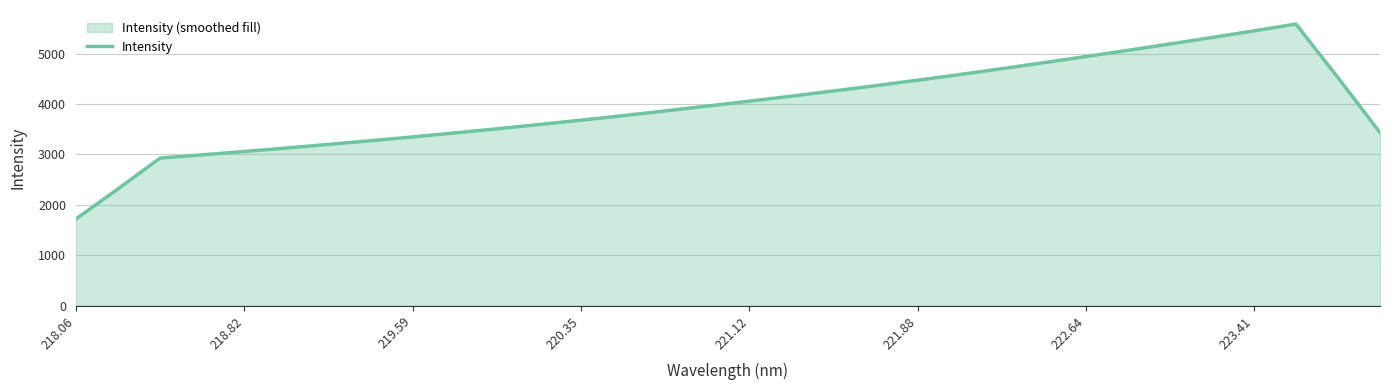

The value at 218.82 is 3058.7. True or false?

True